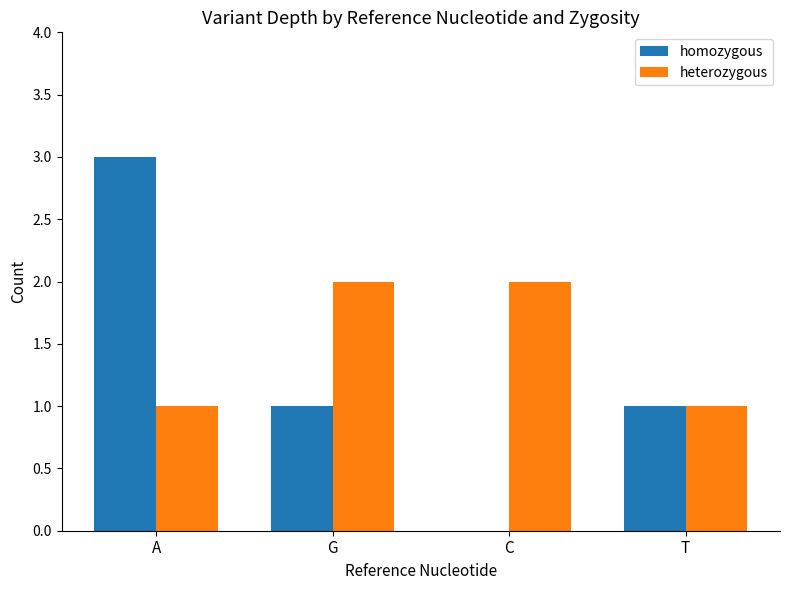

True or false: homozygous has a value of 0 at C.

True